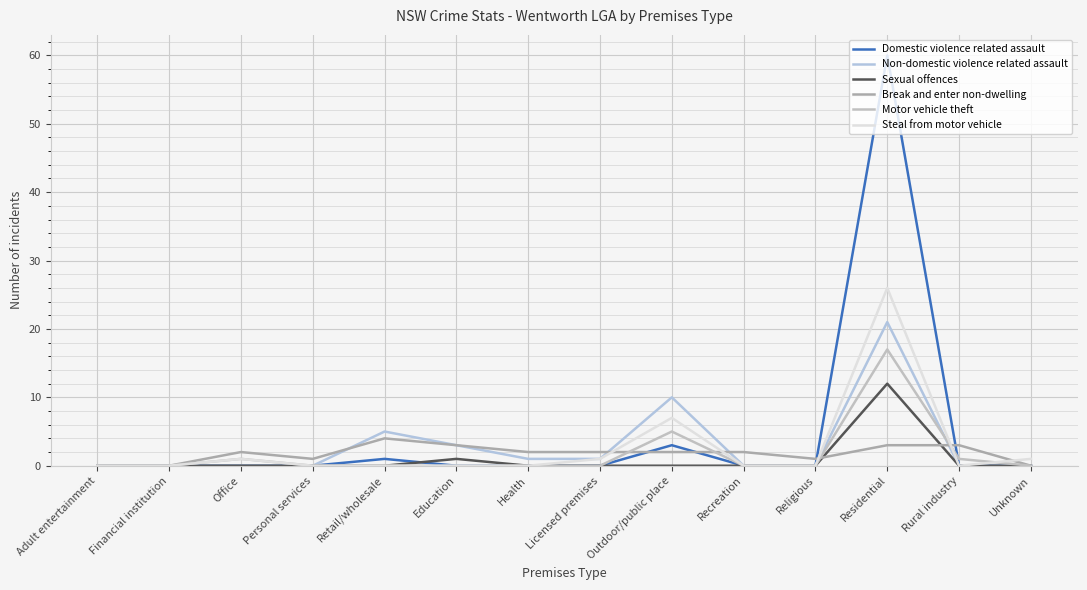

Which series has the largest range (max minus min)?

Domestic violence related assault